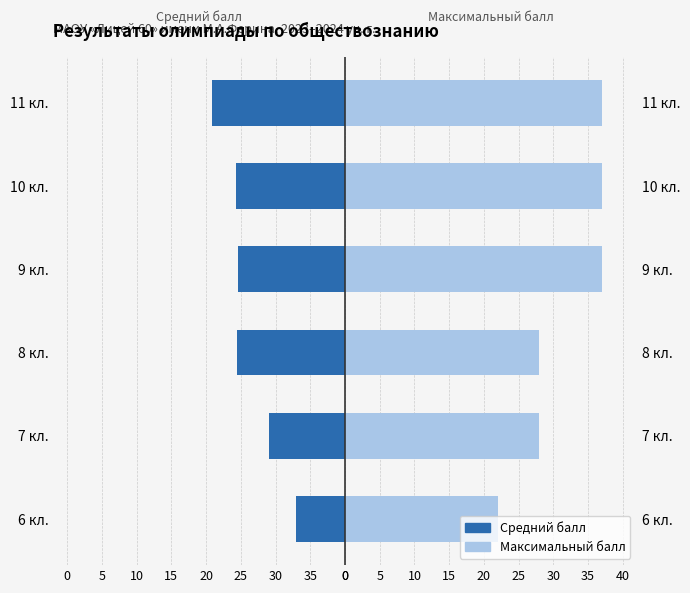

Which series has the largest total across all categories?

Максимальный балл